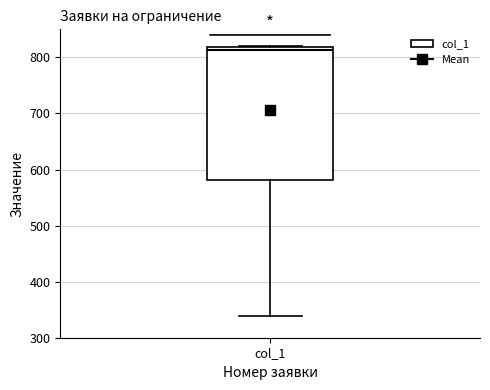

Where is the upper edge of the box for col_1 on the y-axis? The values are not printed on the chart, so give them approximately, as read against the axis.

820